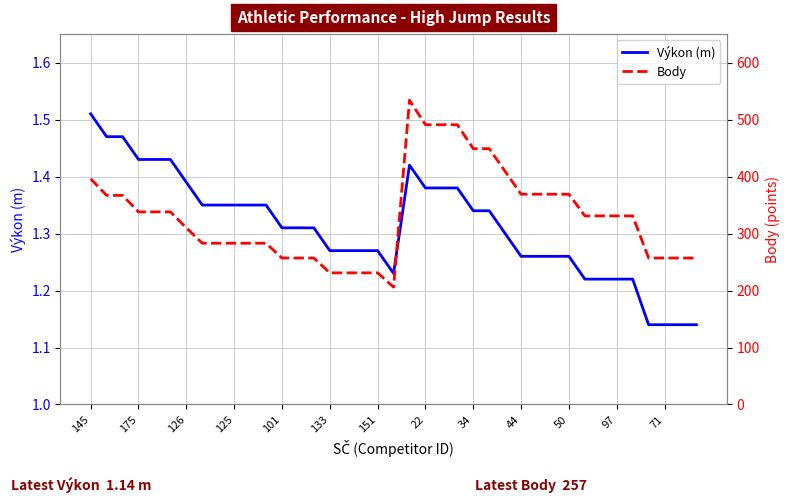

The value of Výkon (m) at 34 is 0.8. True or false?

False